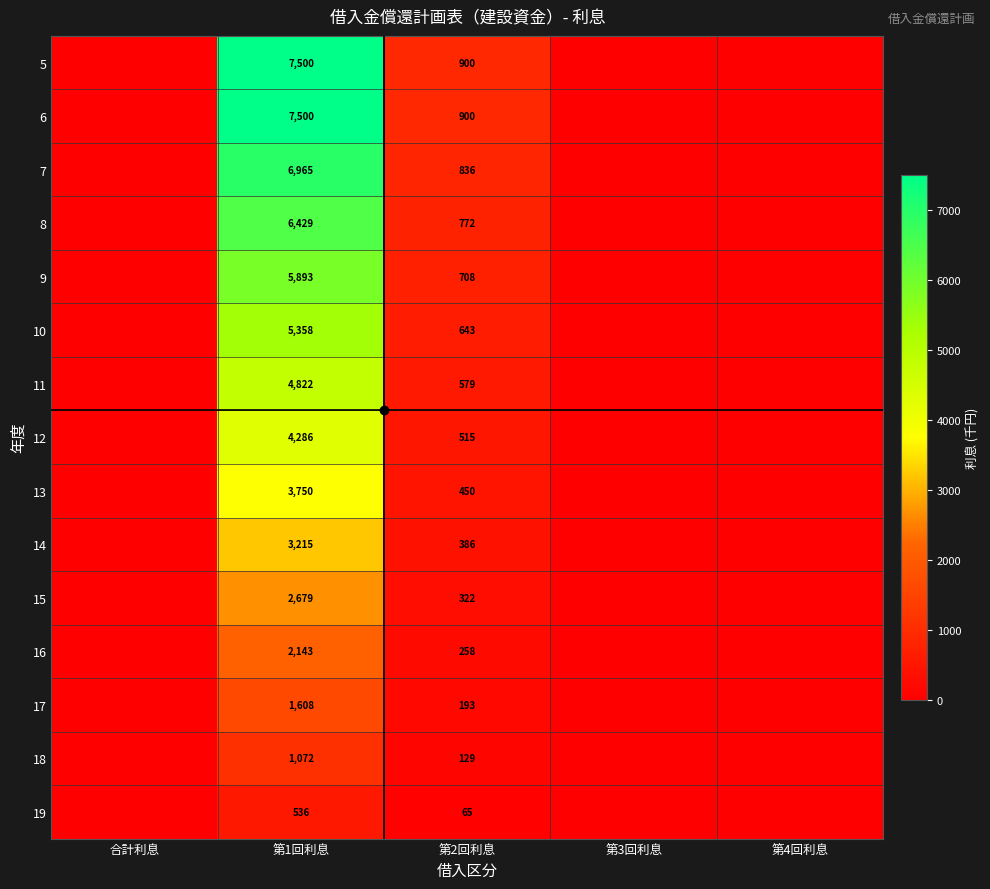

Is the value of 13 at 第1回利息 greater than the value of 7 at 第2回利息?

Yes